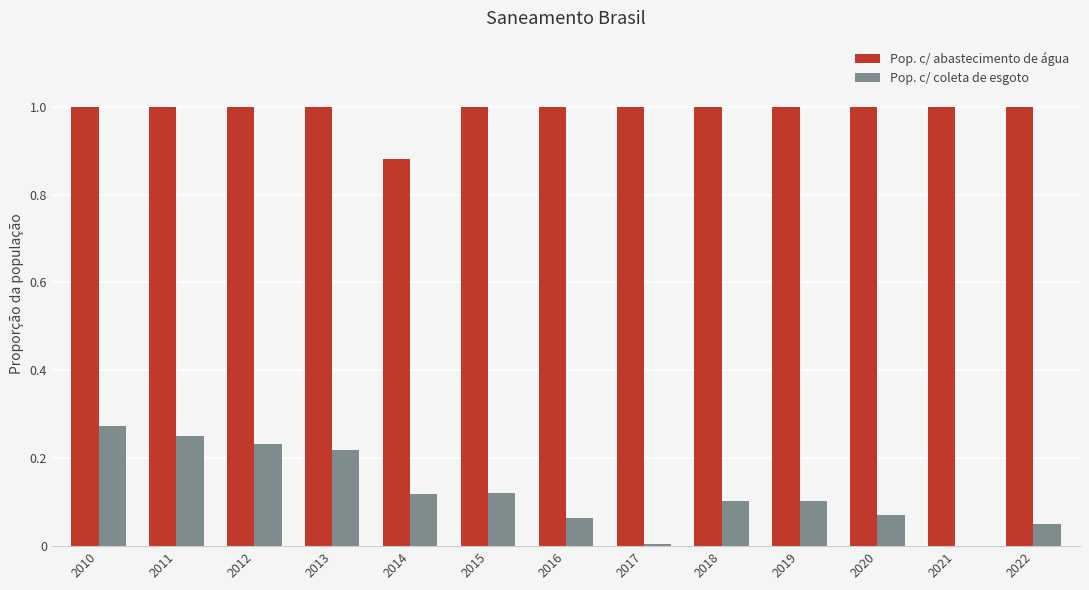

Between 2012 and 2016, which series saw the biggest shift?

Pop. c/ coleta de esgoto